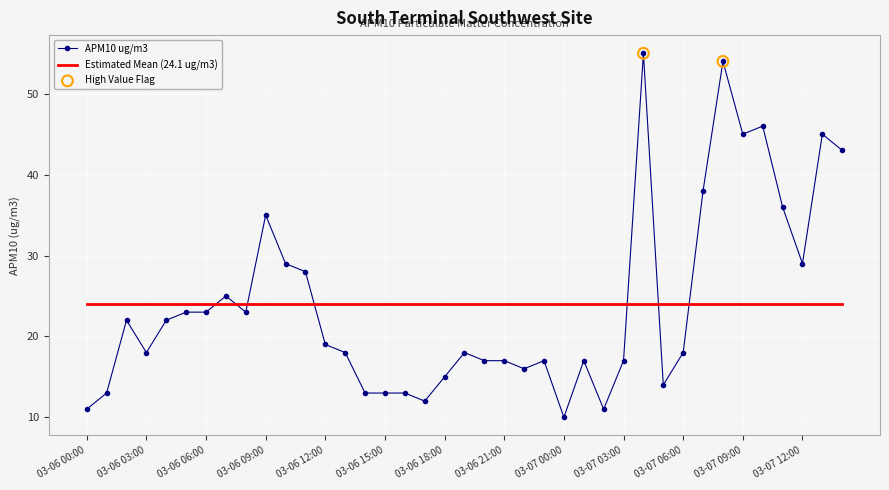

Which series has the widest spread of values?

APM10 ug/m3